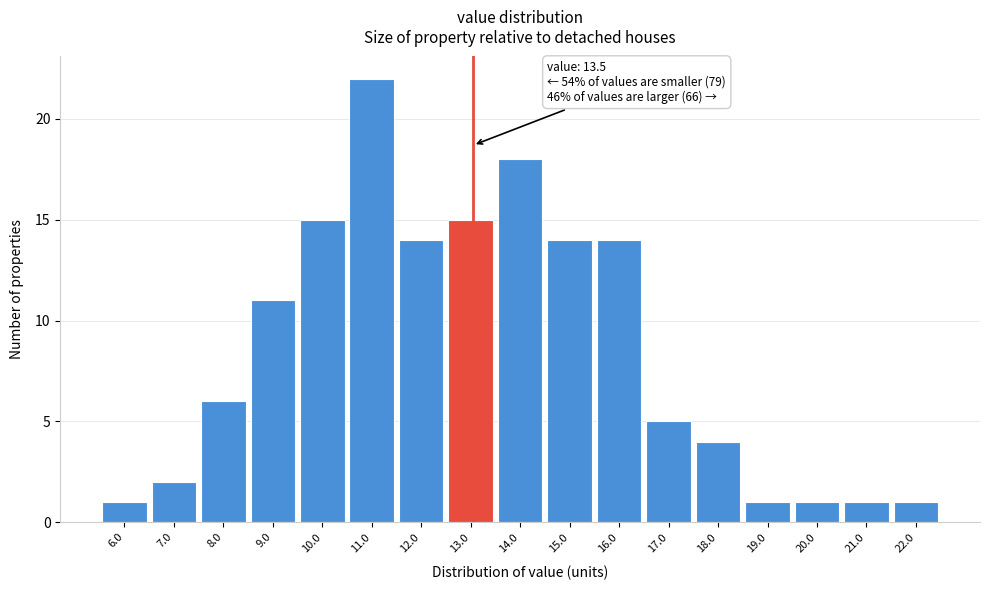

Reading left to right, transcribe all the data shown in this chart.

6.0=1	7.0=2	8.0=6	9.0=11	10.0=15	11.0=22	12.0=14	13.0=15	14.0=18	15.0=14	16.0=14	17.0=5	18.0=4	19.0=1	20.0=1	21.0=1	22.0=1